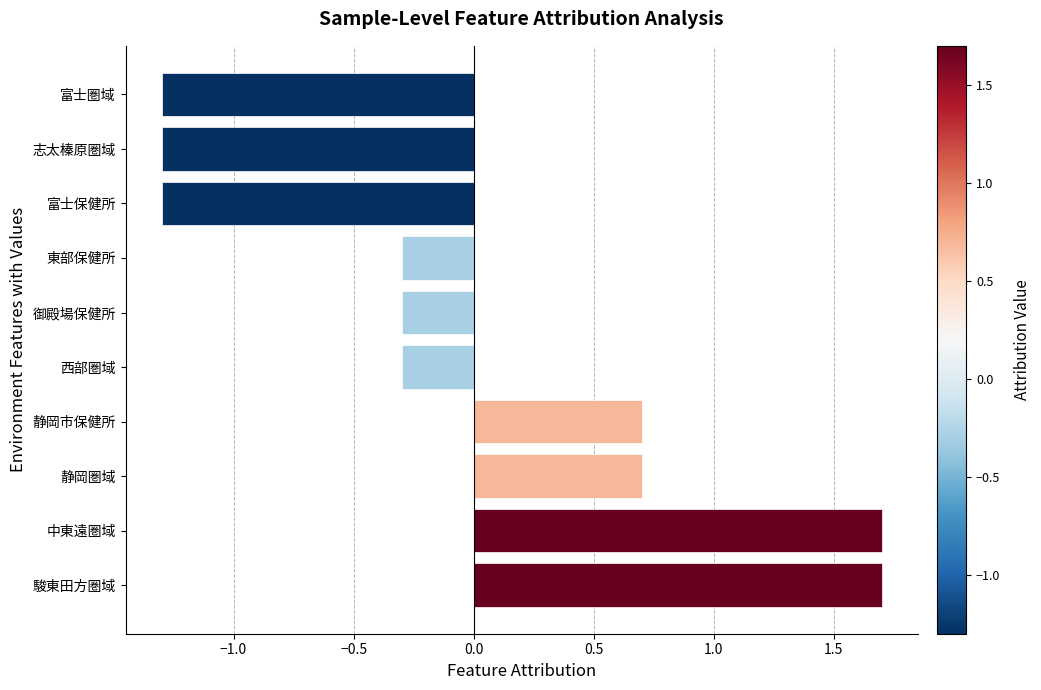

What is the sum of the values at 静岡圏域 and 志太榛原圏域?

-0.6